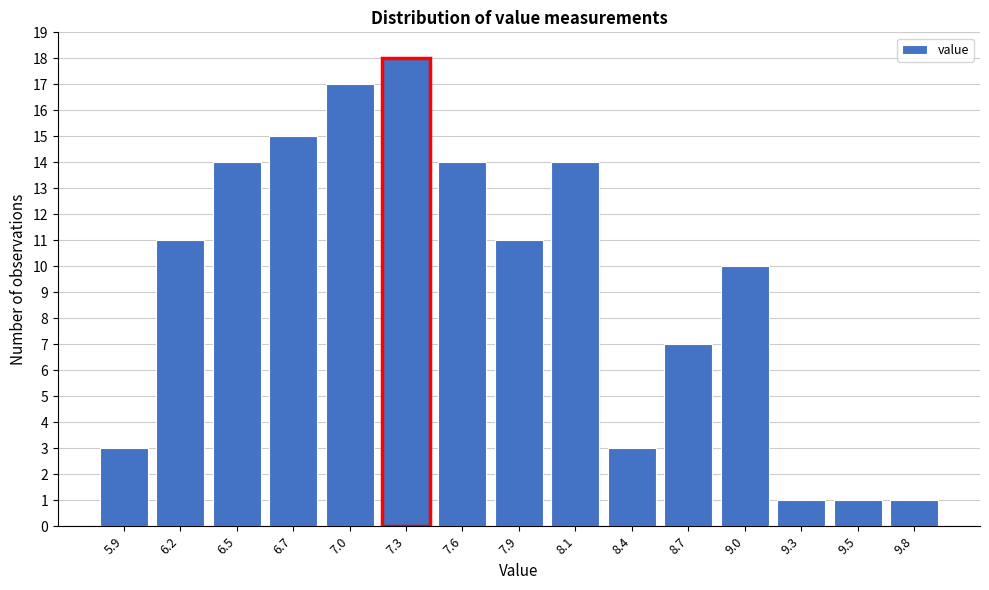

Reading left to right, extract all data points from this chart.

5.9=3	6.2=11	6.5=14	6.7=15	7.0=17	7.3=18	7.6=14	7.9=11	8.1=14	8.4=3	8.7=7	9.0=10	9.3=1	9.5=1	9.8=1